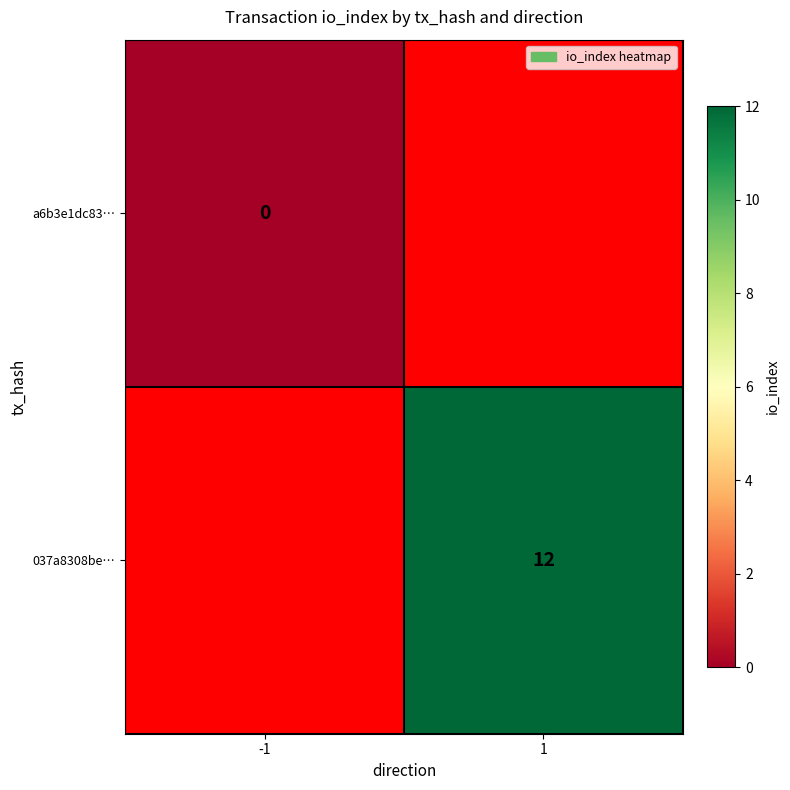

True or false: 037a8308be… has a value of 12 at 1.

True